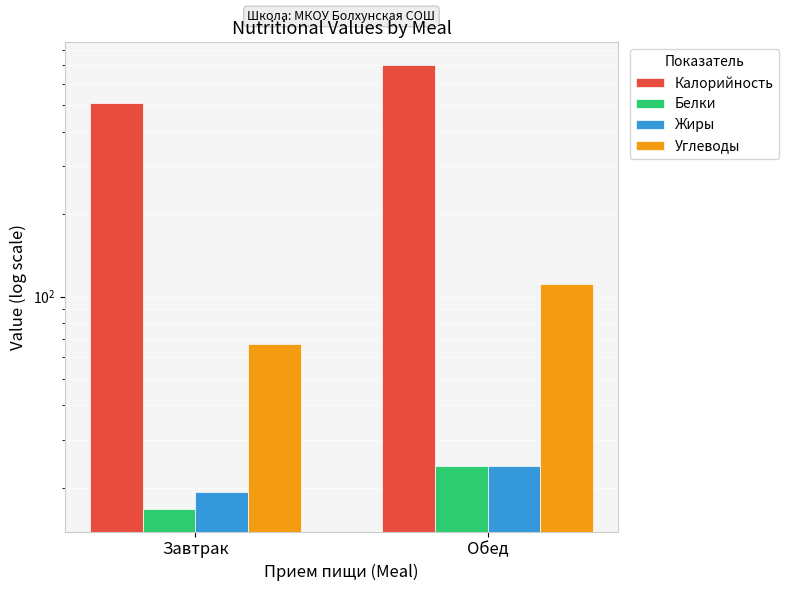

Reading right to left, transcribe all the data shown in this chart.

Калорийность: Обед=704.1	Завтрак=508.3
Белки: Обед=24.1	Завтрак=16.7
Жиры: Обед=23.9	Завтрак=19.3
Углеводы: Обед=111.0	Завтрак=67.2